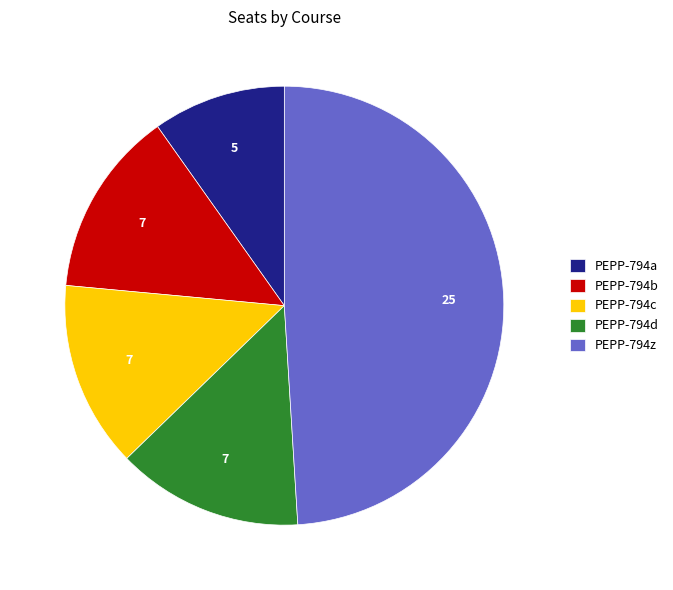

What is the largest slice in the pie chart?

PEPP-794z